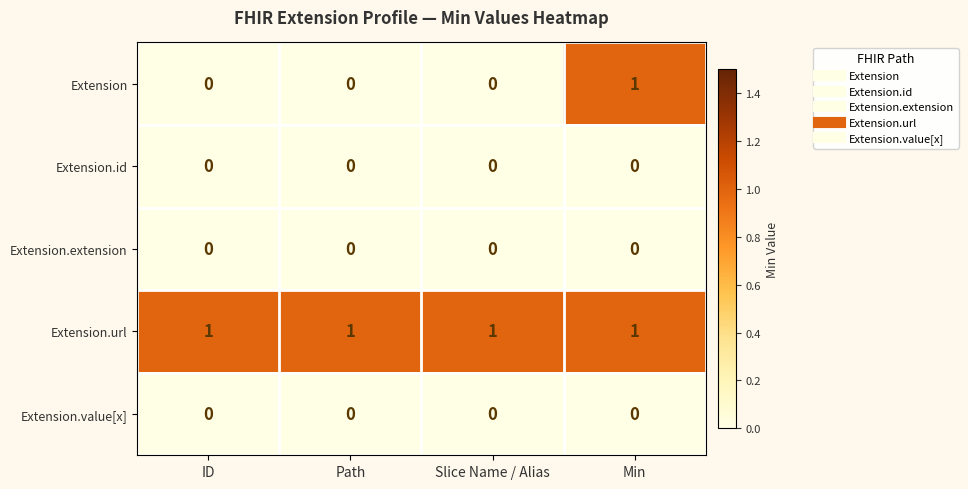

True or false: Extension has a value of 0 at Min.

False